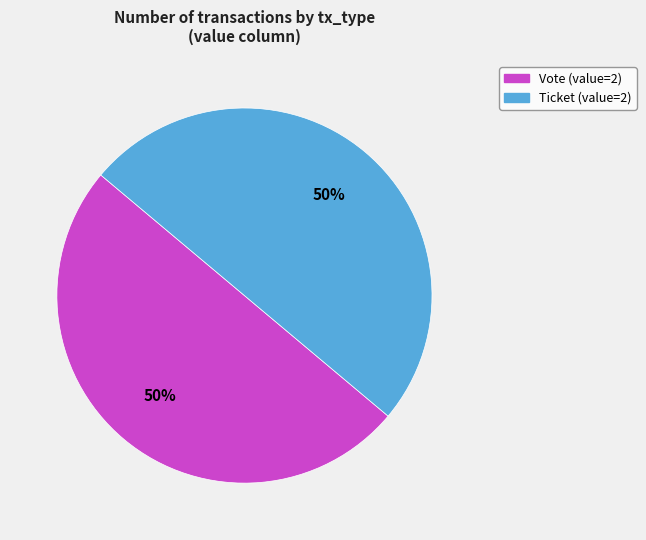

To the nearest percent, what is the average slice percentage?

50%